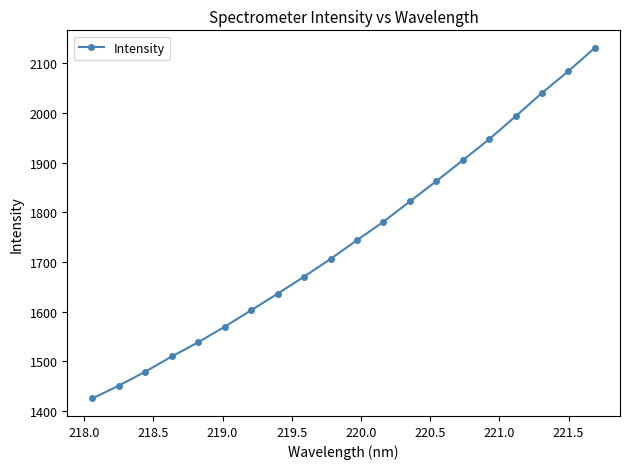

True or false: the data has more than 0 interior local peaks.

False